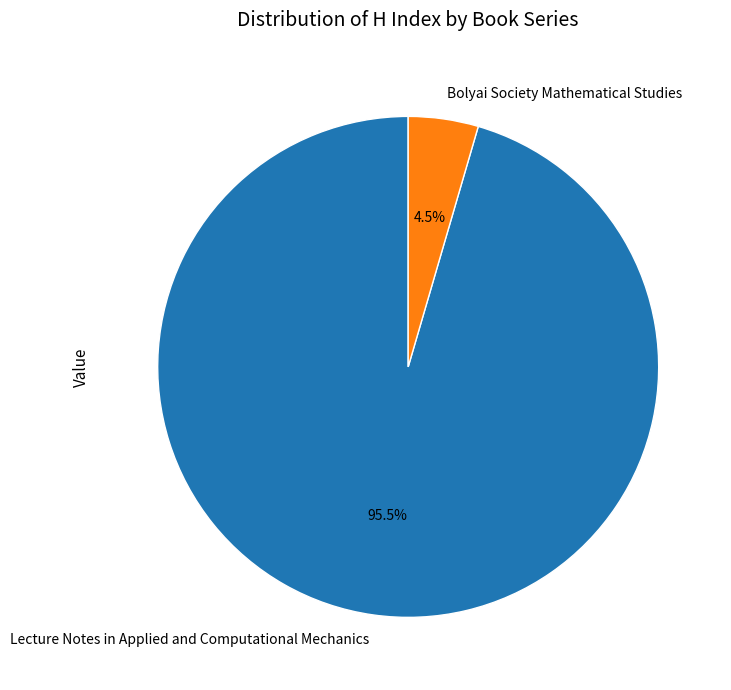

What percentage do Lecture Notes in Applied and Computational Mechanics and Bolyai Society Mathematical Studies together represent?

100.0%